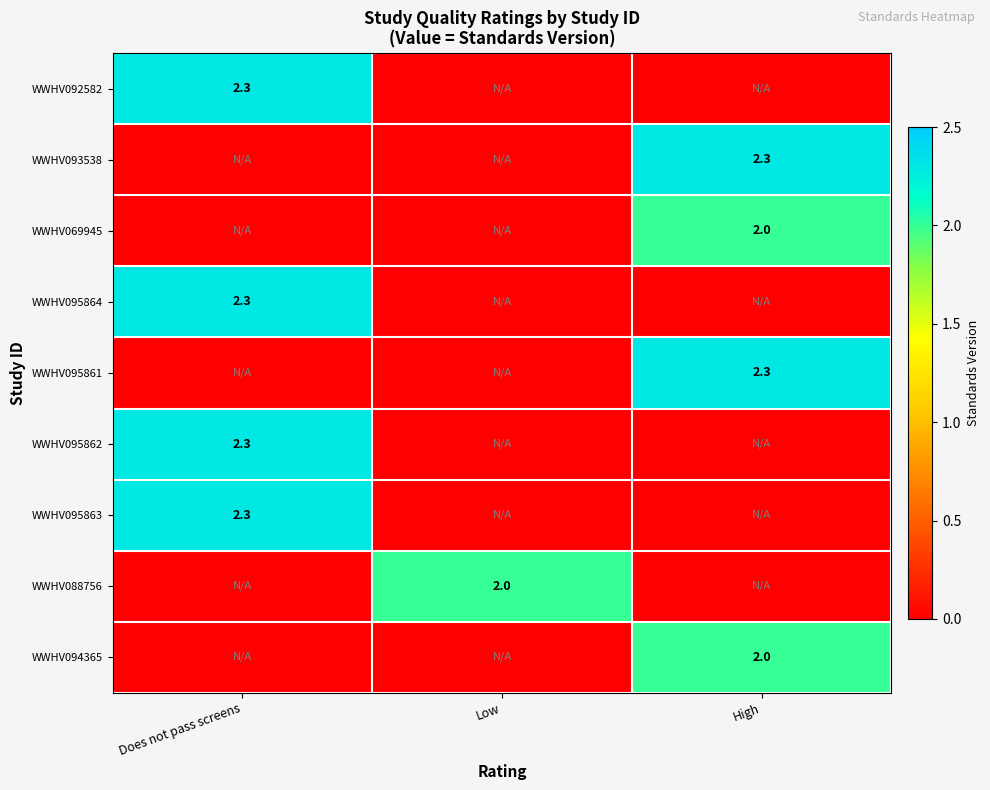

The value of WWHV095864 at Does not pass screens is 2.3. True or false?

True